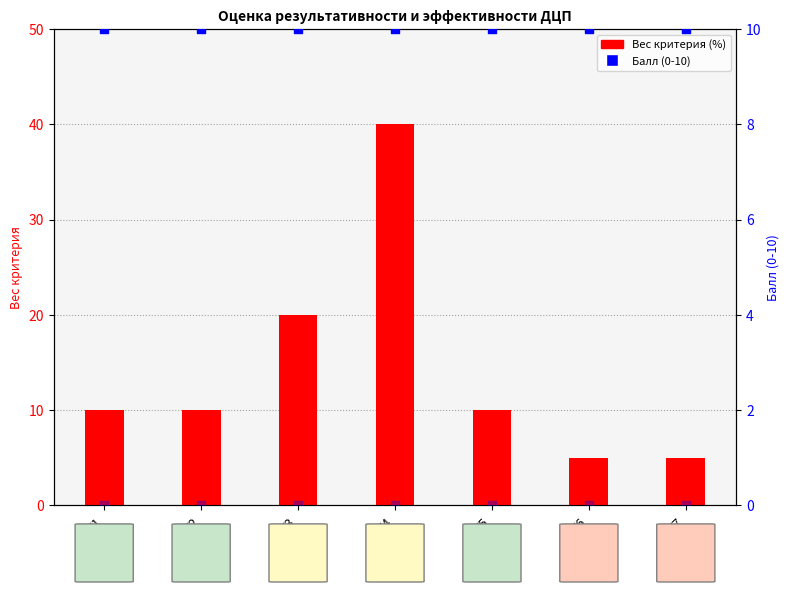

Which series has the largest total across all categories?

Вес критерия (%)